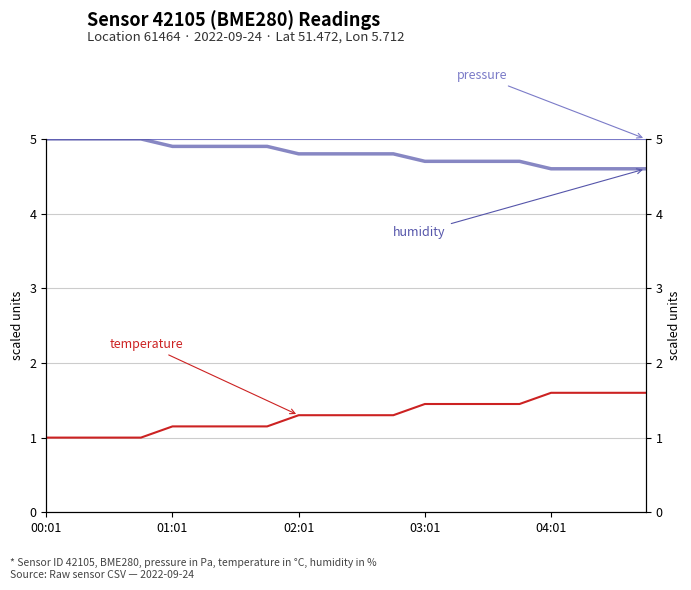

True or false: humidity and temperature intersect in this chart.

False